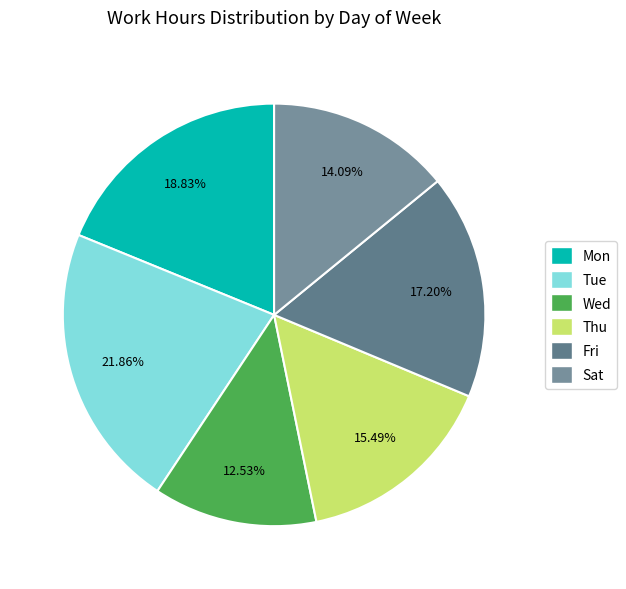

To the nearest percent, what is the difference between the largest and smallest slice percentages?

9%